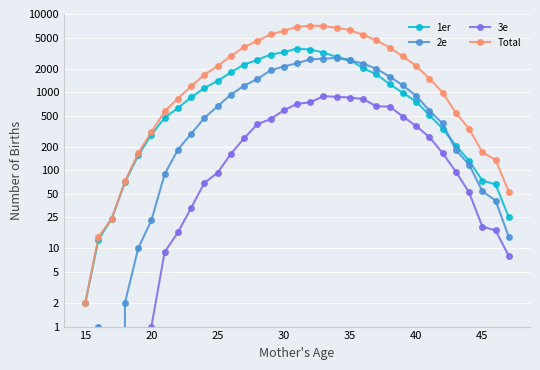

At how many categories does at least one series exceed 26?

30